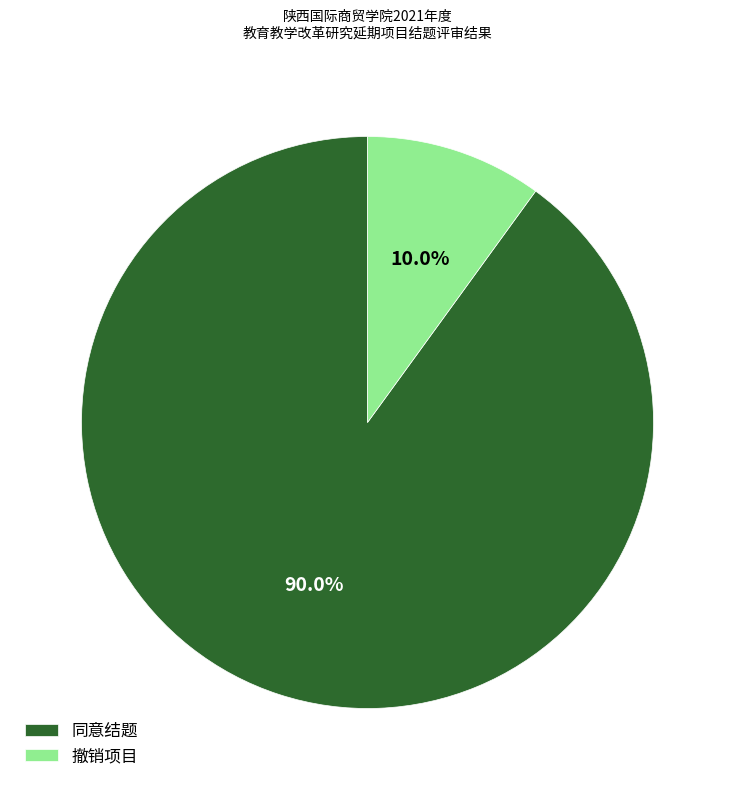

The 撤销项目 slice represents 10% of the pie. True or false?

True